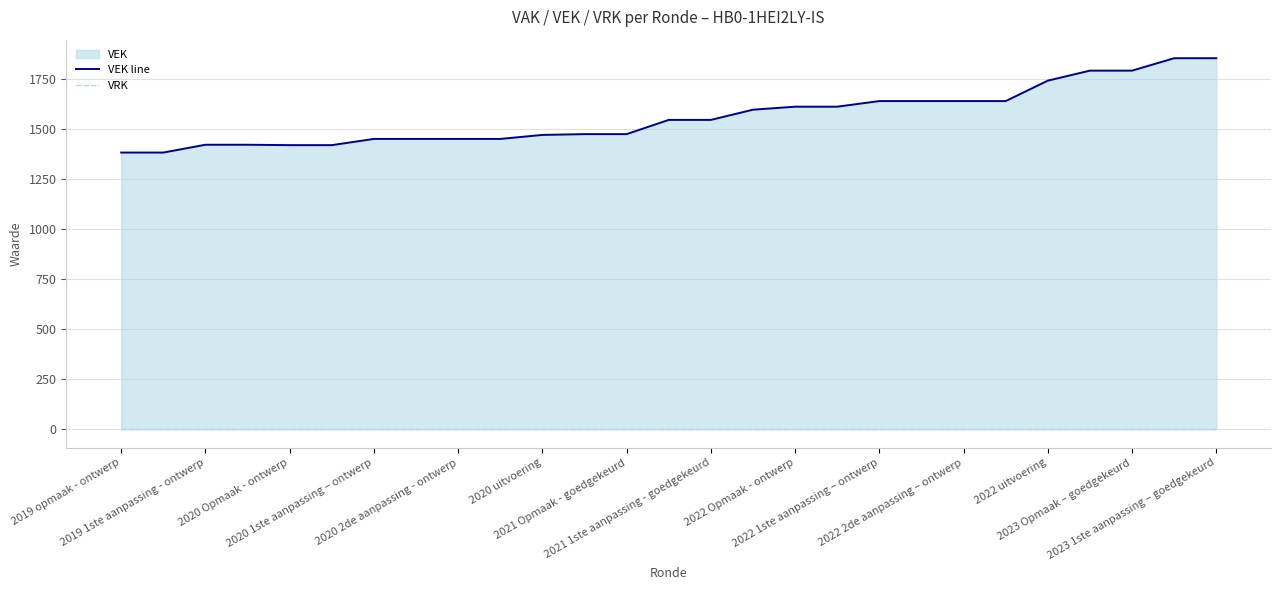

True or false: VEK line and VRK intersect in this chart.

False